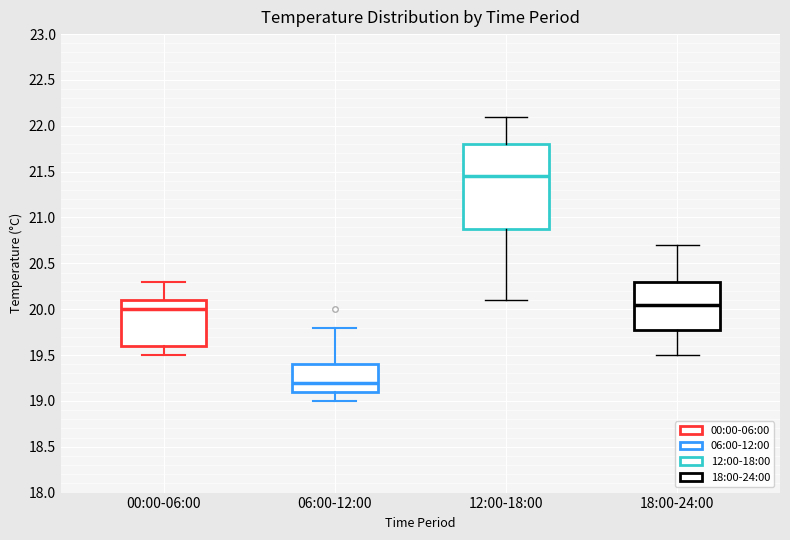

Reading left to right, read every box against the y-axis: the position of its median line, the range the box covers, and the ends of its whiskers. The values are not printed on the chart, so give them approximately, as read against the axis.

00:00-06:00: median 20.00, box 19.60 to 20.10, whiskers 19.50 to 20.30
06:00-12:00: median 19.20, box 19.10 to 19.40, whiskers 19.00 to 19.80
12:00-18:00: median 21.45, box 20.90 to 21.80, whiskers 20.10 to 22.10
18:00-24:00: median 20.05, box 19.80 to 20.30, whiskers 19.50 to 20.70